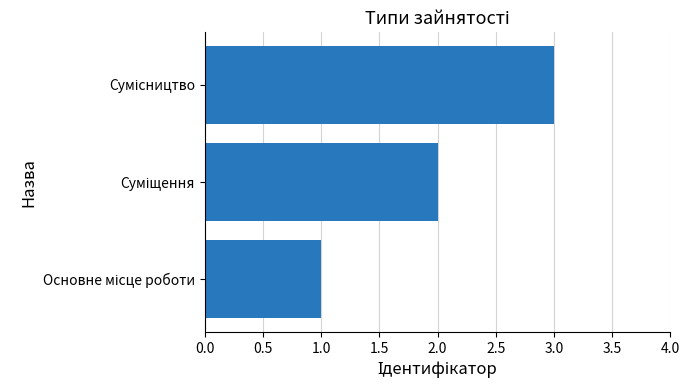

What is the difference between the maximum and minimum values?

2